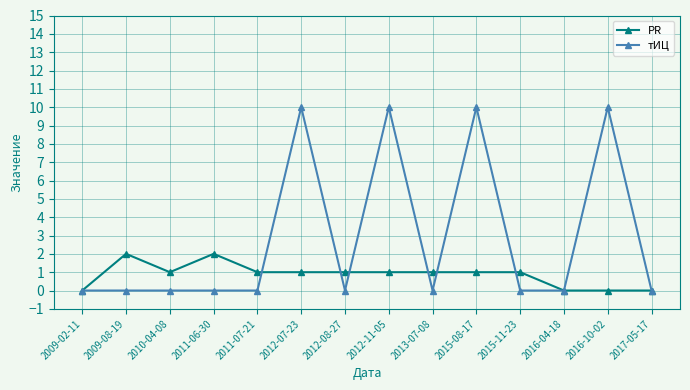

What is the sum of the тИЦ values at 2016-10-02 and 2012-08-27?

10